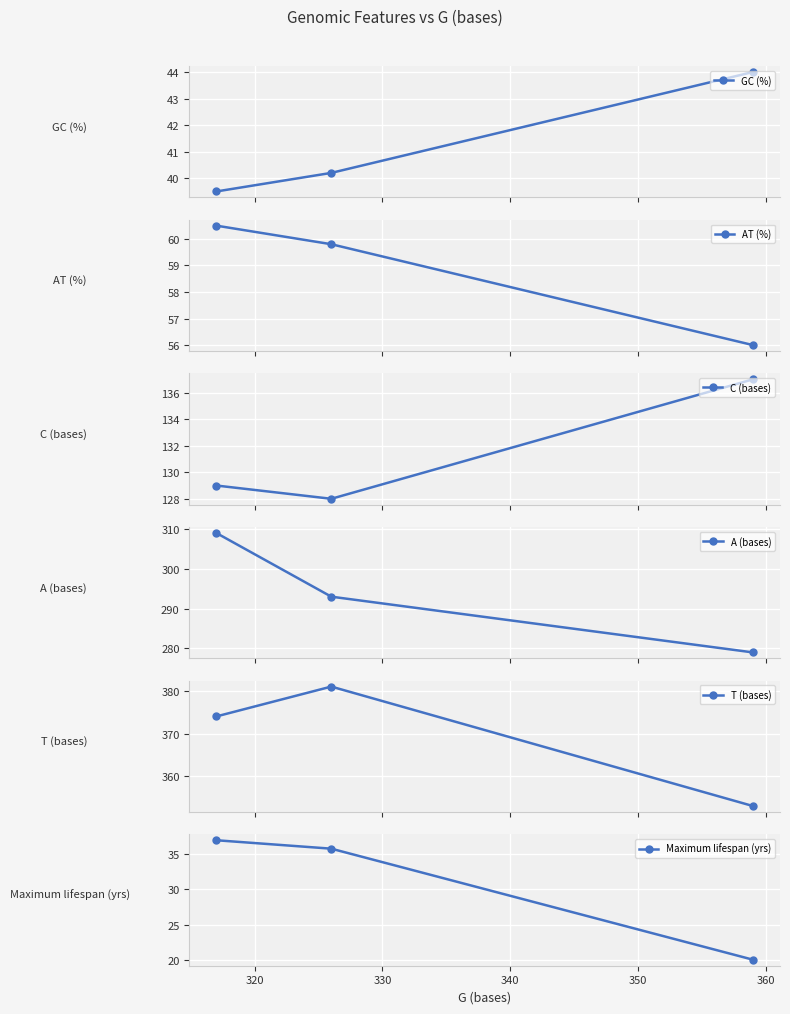

How many data points in GC (%) are above 40?

2